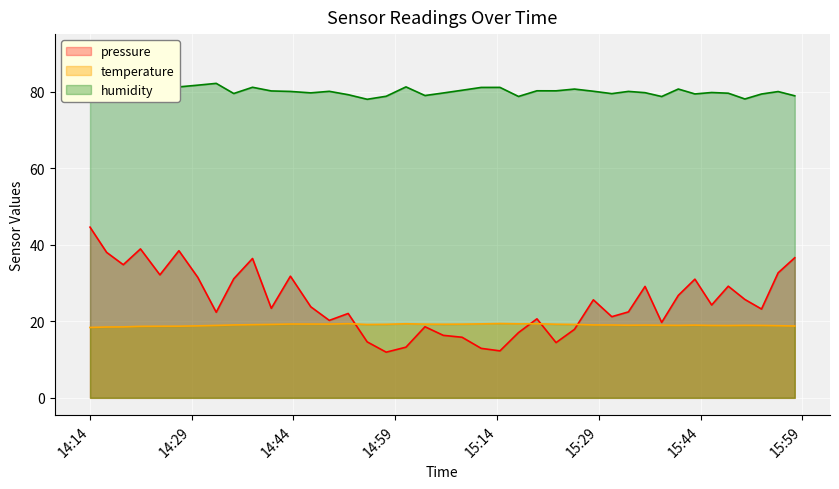

Reading right to left, what are all the values shown in this chart?

pressure: 2023-06-24T15:57:53=36.6	2023-06-24T15:55:26=32.7	2023-06-24T15:52:59=23.2	2023-06-24T15:50:32=25.7	2023-06-24T15:48:05=29.2	2023-06-24T15:45:38=24.3	2023-06-24T15:43:10=31.0	2023-06-24T15:40:43=26.8	2023-06-24T15:38:16=19.7	2023-06-24T15:35:49=29.1	2023-06-24T15:33:22=22.5	2023-06-24T15:30:55=21.2	2023-06-24T15:28:12=25.6	2023-06-24T15:25:25=17.9	2023-06-24T15:22:42=14.4	2023-06-24T15:19:53=20.7	2023-06-24T15:17:10=17.1	2023-06-24T15:14:26=12.3	2023-06-24T15:11:40=12.9	2023-06-24T15:08:51=15.8	2023-06-24T15:06:05=16.3	2023-06-24T15:03:23=18.6	2023-06-24T15:00:35=13.2	2023-06-24T14:57:40=11.9	2023-06-24T14:54:52=14.6	2023-06-24T14:52:04=22.1	2023-06-24T14:49:17=20.2	2023-06-24T14:46:33=23.8	2023-06-24T14:43:33=31.8	2023-06-24T14:40:44=23.4	2023-06-24T14:37:58=36.4	2023-06-24T14:35:12=31.1	2023-06-24T14:32:37=22.4	2023-06-24T14:29:54=31.5	2023-06-24T14:27:07=38.5	2023-06-24T14:24:19=32.2	2023-06-24T14:21:27=38.9	2023-06-24T14:18:55=34.8	2023-06-24T14:16:28=38.0	2023-06-24T14:14:01=44.6
temperature: 2023-06-24T15:57:53=18.8	2023-06-24T15:55:26=18.9	2023-06-24T15:52:59=18.9	2023-06-24T15:50:32=18.9	2023-06-24T15:48:05=18.9	2023-06-24T15:45:38=18.9	2023-06-24T15:43:10=19.0	2023-06-24T15:40:43=18.9	2023-06-24T15:38:16=19.0	2023-06-24T15:35:49=19.0	2023-06-24T15:33:22=19.0	2023-06-24T15:30:55=19.1	2023-06-24T15:28:12=19.1	2023-06-24T15:25:25=19.2	2023-06-24T15:22:42=19.2	2023-06-24T15:19:53=19.4	2023-06-24T15:17:10=19.4	2023-06-24T15:14:26=19.4	2023-06-24T15:11:40=19.3	2023-06-24T15:08:51=19.3	2023-06-24T15:06:05=19.2	2023-06-24T15:03:23=19.3	2023-06-24T15:00:35=19.4	2023-06-24T14:57:40=19.2	2023-06-24T14:54:52=19.2	2023-06-24T14:52:04=19.4	2023-06-24T14:49:17=19.3	2023-06-24T14:46:33=19.3	2023-06-24T14:43:33=19.3	2023-06-24T14:40:44=19.2	2023-06-24T14:37:58=19.1	2023-06-24T14:35:12=19.1	2023-06-24T14:32:37=18.9	2023-06-24T14:29:54=18.8	2023-06-24T14:27:07=18.7	2023-06-24T14:24:19=18.7	2023-06-24T14:21:27=18.7	2023-06-24T14:18:55=18.6	2023-06-24T14:16:28=18.5	2023-06-24T14:14:01=18.4
humidity: 2023-06-24T15:57:53=79.0	2023-06-24T15:55:26=80.1	2023-06-24T15:52:59=79.4	2023-06-24T15:50:32=78.1	2023-06-24T15:48:05=79.7	2023-06-24T15:45:38=79.8	2023-06-24T15:43:10=79.5	2023-06-24T15:40:43=80.7	2023-06-24T15:38:16=78.8	2023-06-24T15:35:49=79.8	2023-06-24T15:33:22=80.1	2023-06-24T15:30:55=79.5	2023-06-24T15:28:12=80.2	2023-06-24T15:25:25=80.7	2023-06-24T15:22:42=80.3	2023-06-24T15:19:53=80.3	2023-06-24T15:17:10=78.8	2023-06-24T15:14:26=81.2	2023-06-24T15:11:40=81.2	2023-06-24T15:08:51=80.4	2023-06-24T15:06:05=79.7	2023-06-24T15:03:23=79.0	2023-06-24T15:00:35=81.3	2023-06-24T14:57:40=78.8	2023-06-24T14:54:52=78.1	2023-06-24T14:52:04=79.3	2023-06-24T14:49:17=80.1	2023-06-24T14:46:33=79.7	2023-06-24T14:43:33=80.1	2023-06-24T14:40:44=80.2	2023-06-24T14:37:58=81.2	2023-06-24T14:35:12=79.6	2023-06-24T14:32:37=82.2	2023-06-24T14:29:54=81.8	2023-06-24T14:27:07=81.3	2023-06-24T14:24:19=84.0	2023-06-24T14:21:27=87.4	2023-06-24T14:18:55=90.4	2023-06-24T14:16:28=89.5	2023-06-24T14:14:01=90.6